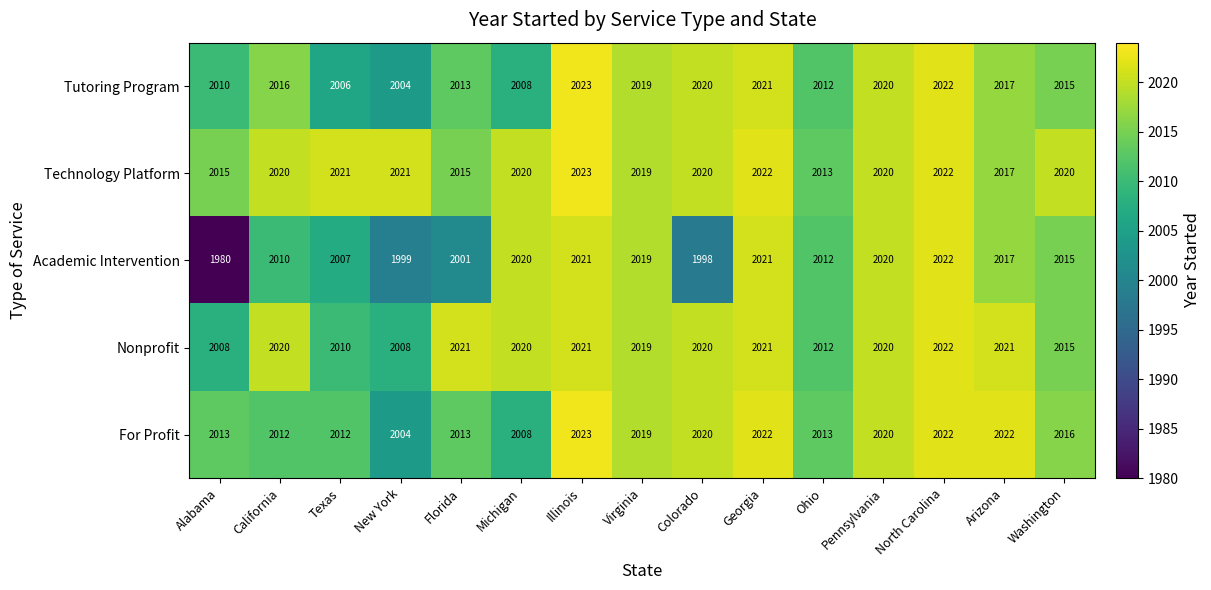

What is the sum of the Tutoring Program values at North Carolina and Ohio?

4034